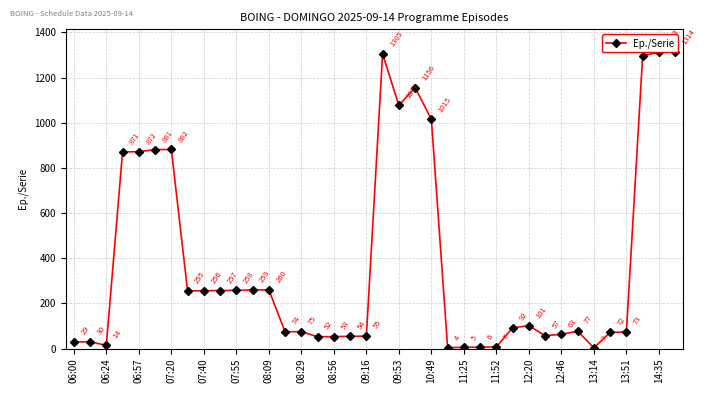

What position from the left is 35?

36